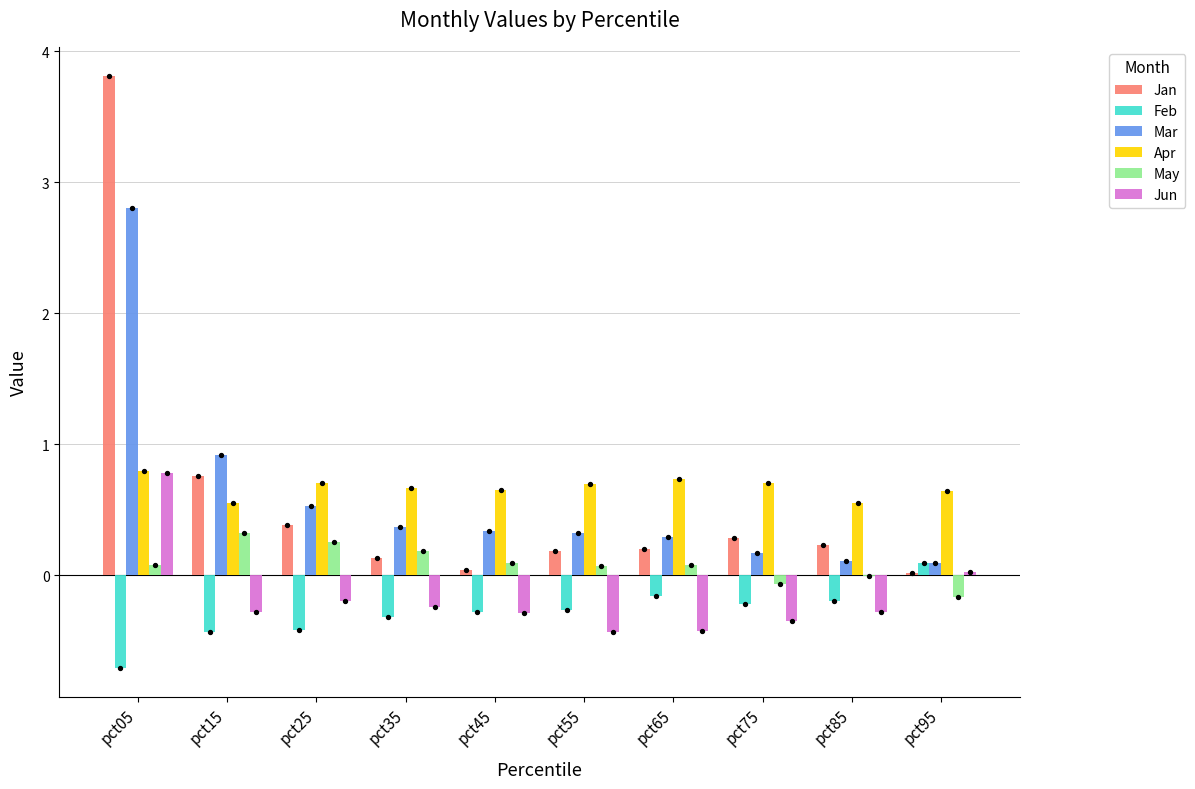

Is the value of Feb at pct95 greater than the value of Jan at pct45?

Yes